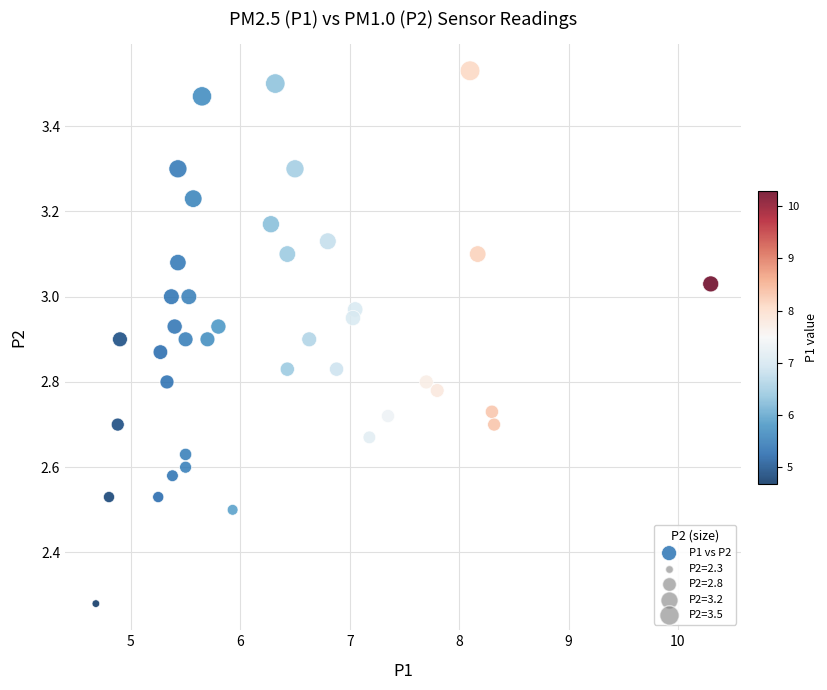

What is the range of X values (max minus min)?

5.6